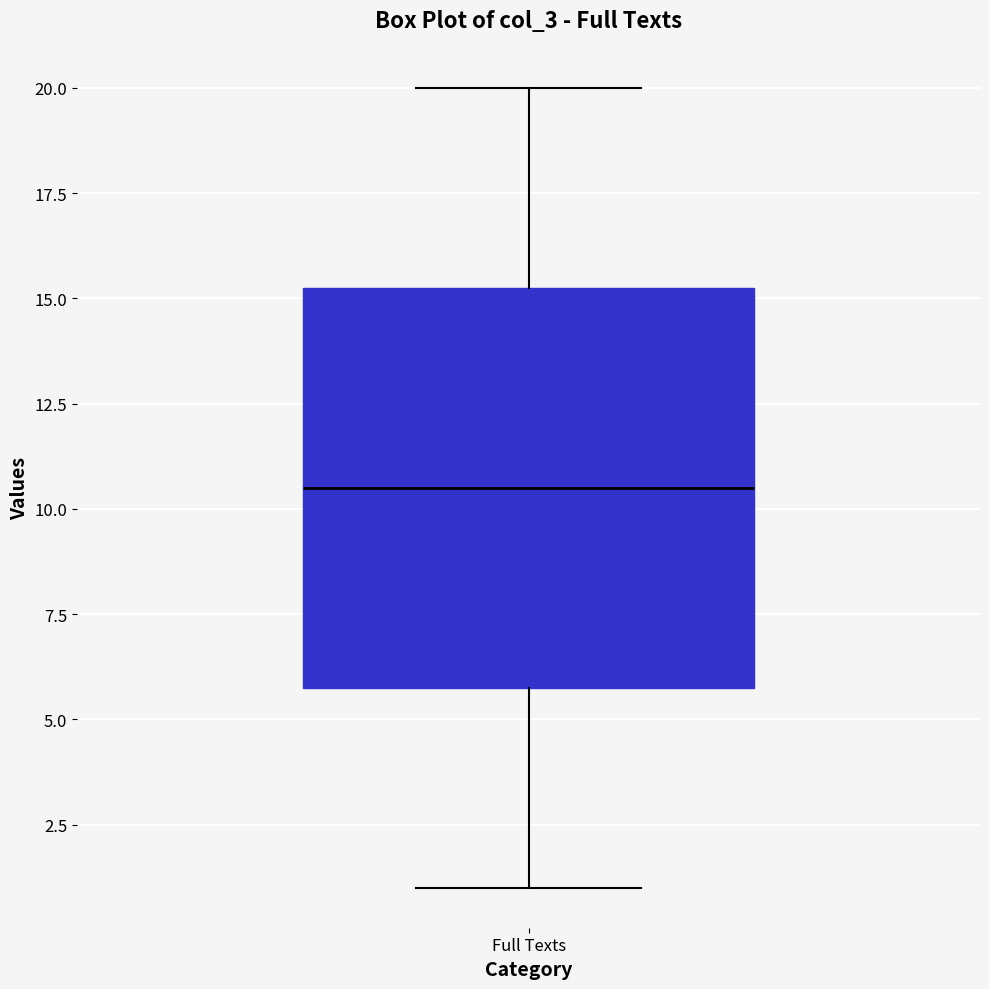

Read this box plot against the y-axis: the position of the median line, the range covered by the box, and the ends of both whiskers. The values are not printed on the chart, so give them approximately, as read against the axis.

median 10.5, box 6.0 to 15.5, whiskers 1.0 to 20.0